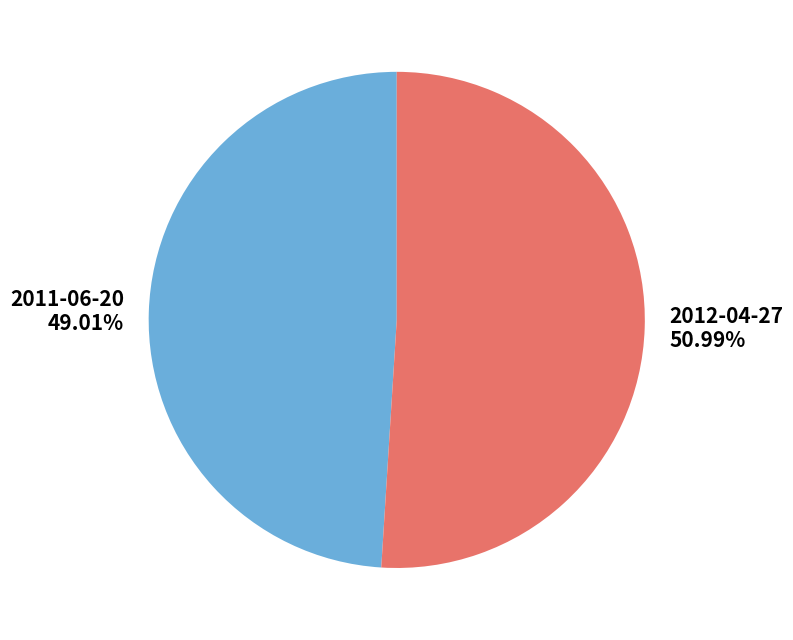

Is it true that 2011-06-20 is 49% of the pie?

True